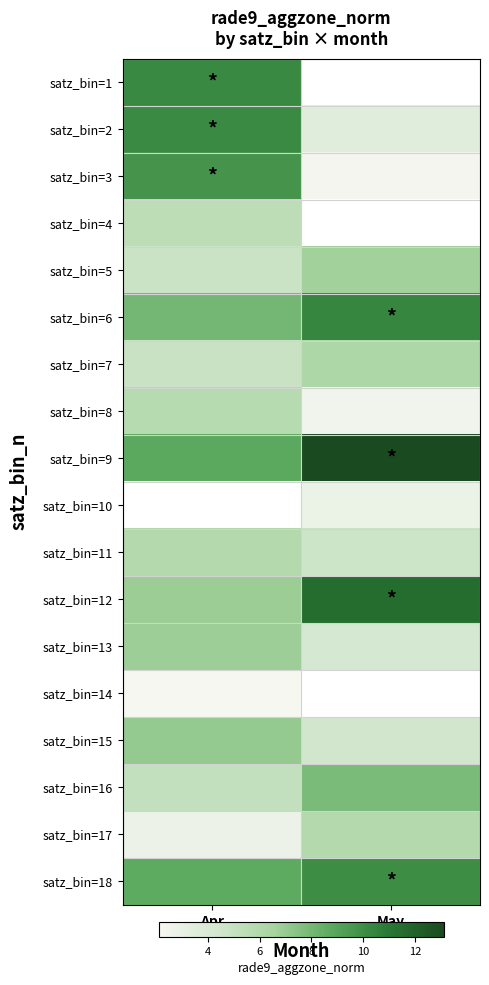

How many data points does each series have?

2